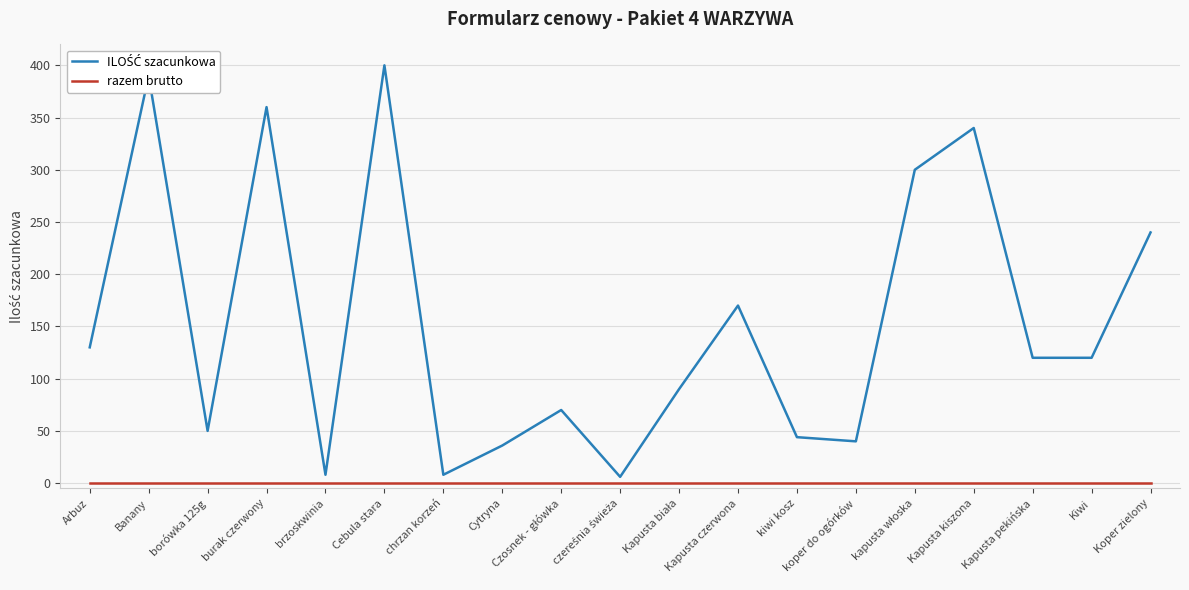

Count the number of categories in the chart.

19